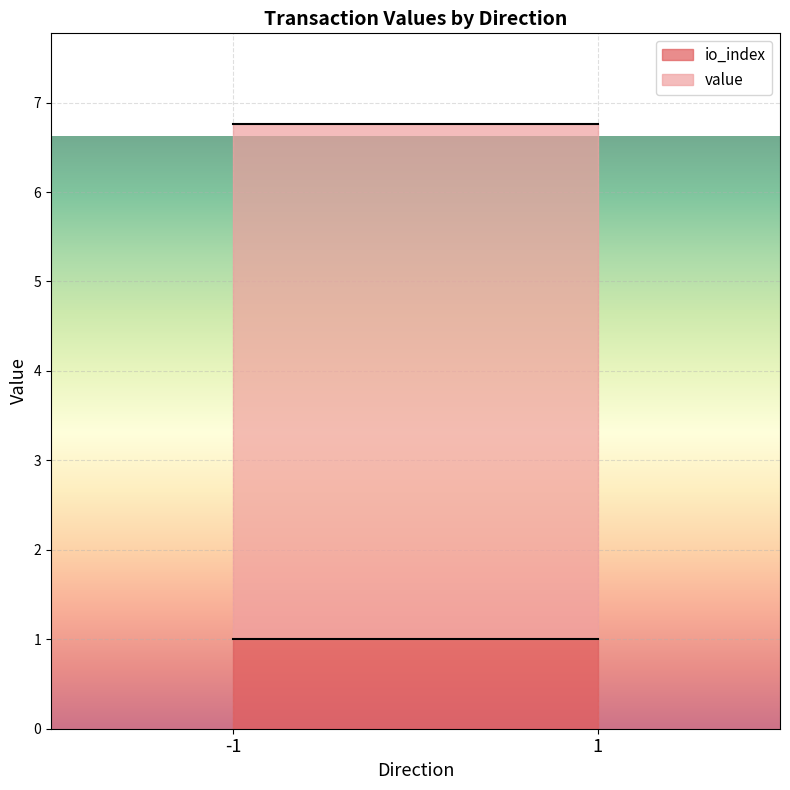

The io_index series shows 1.0 at 1. True or false?

True